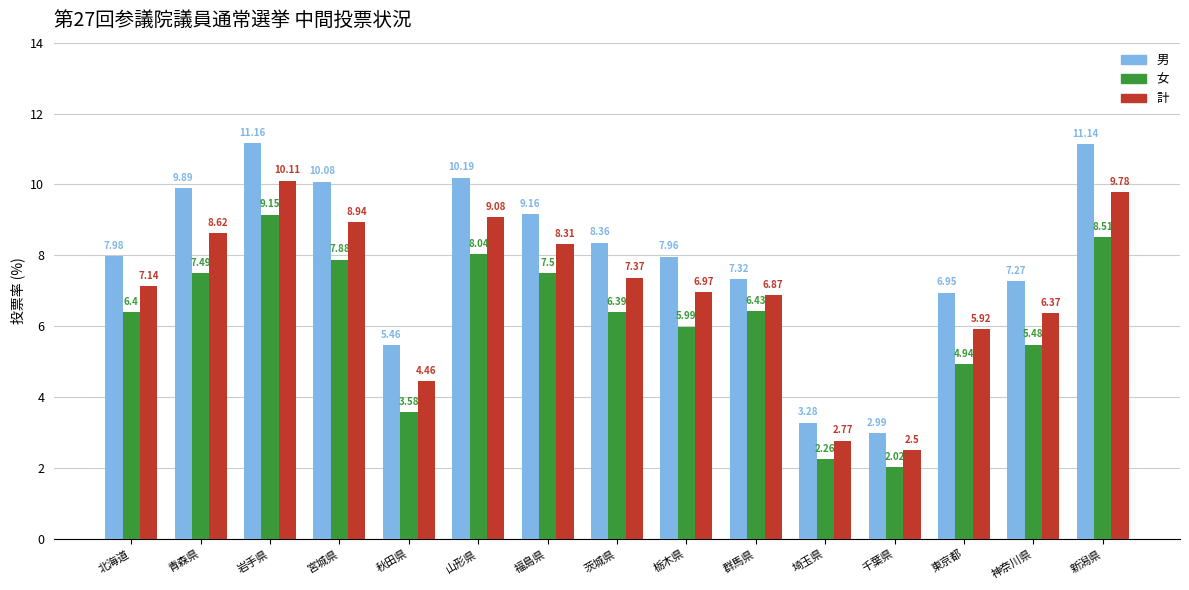

At which label does 男 reach its minimum?

千葉県